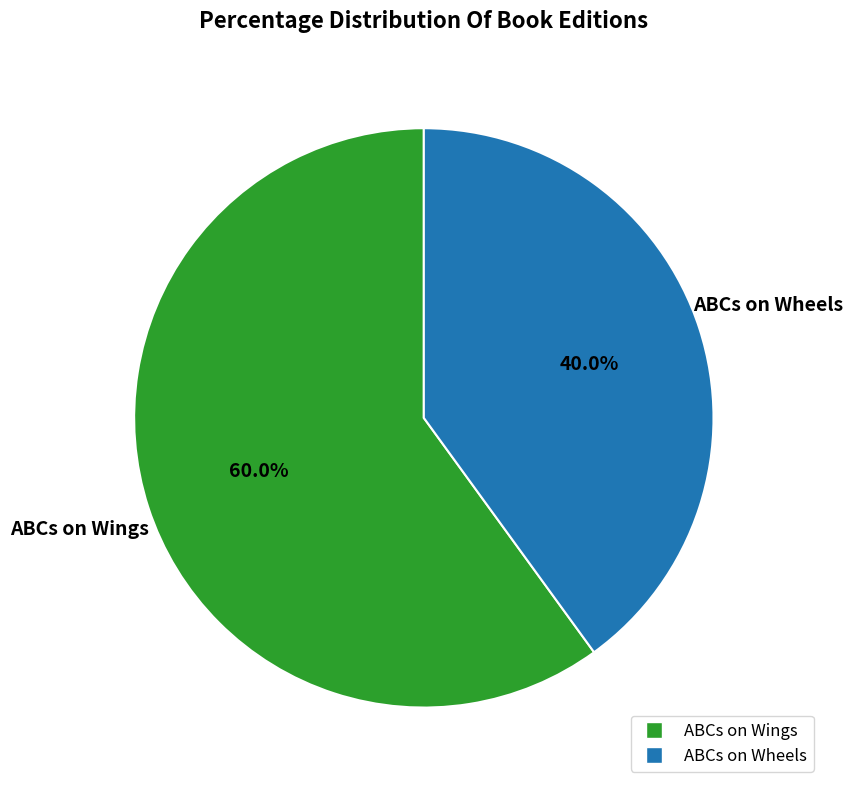

Is there a majority slice in this chart?

Yes